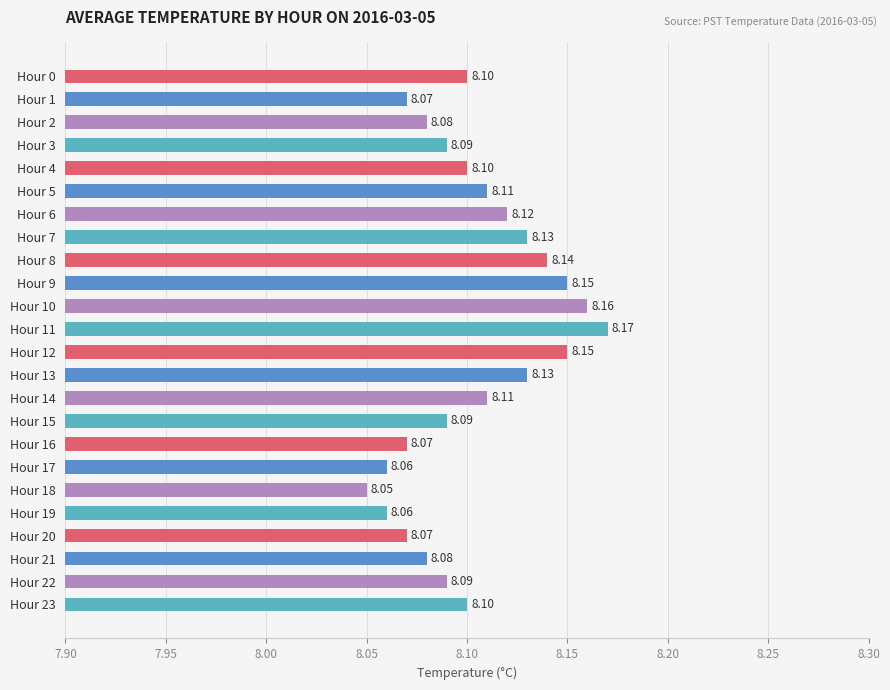

What is the sum of all values?

194.5